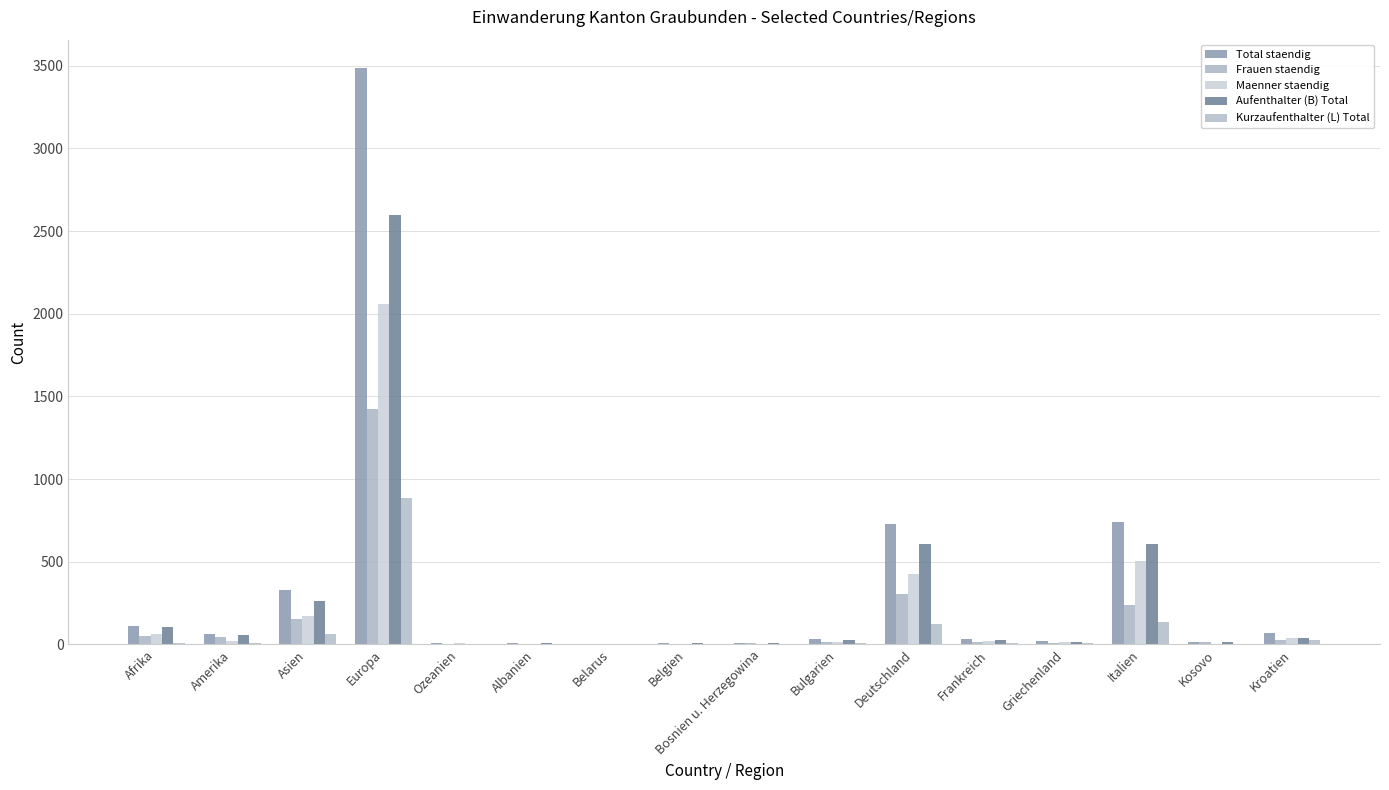

Is the value of Aufenthalter (B) Total at Ozeanien greater than the value of Total staendig at Kroatien?

No